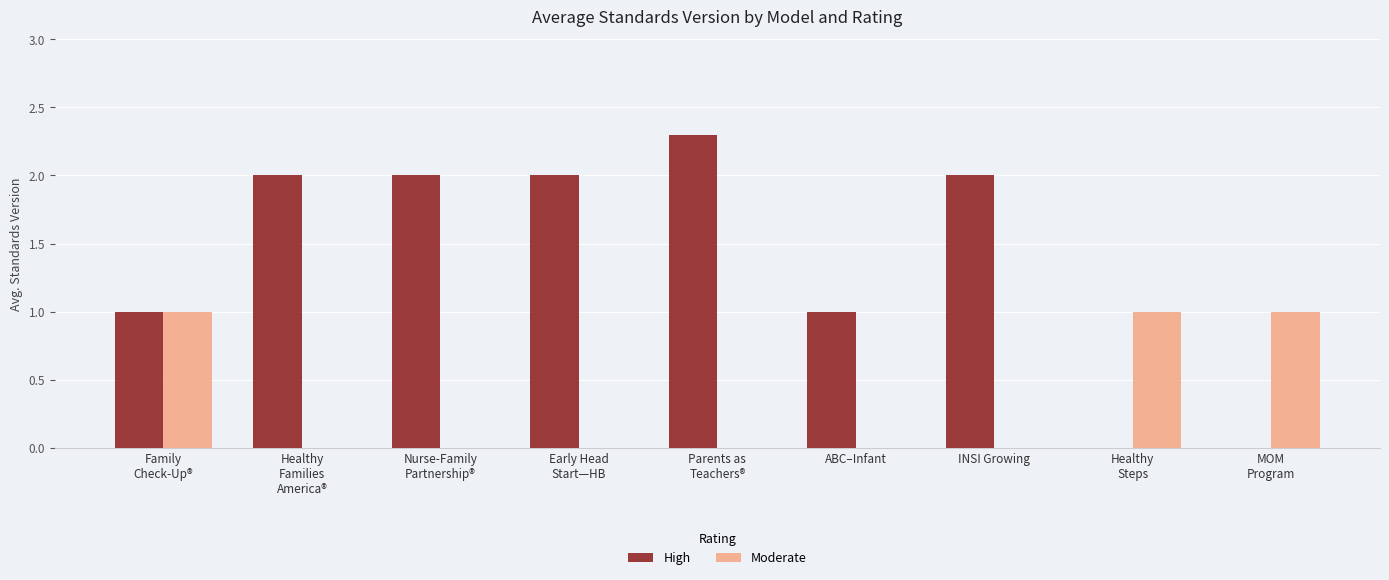

Are the bars horizontal?

No